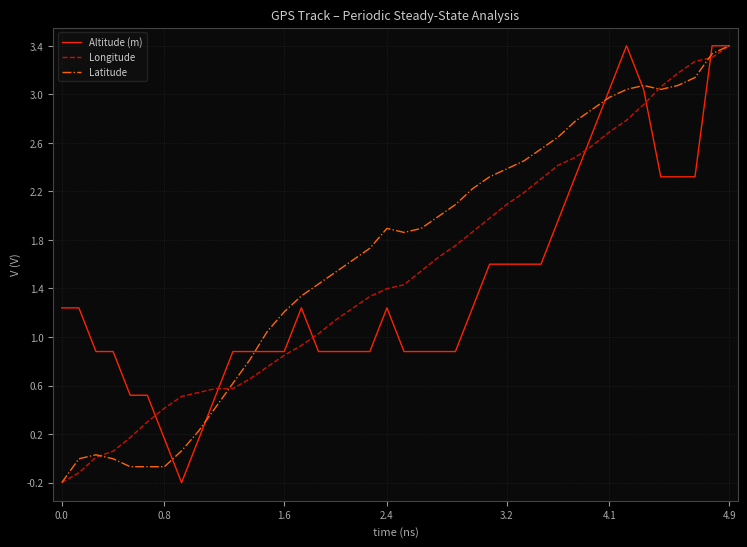

What is the greatest value displayed?

3.4